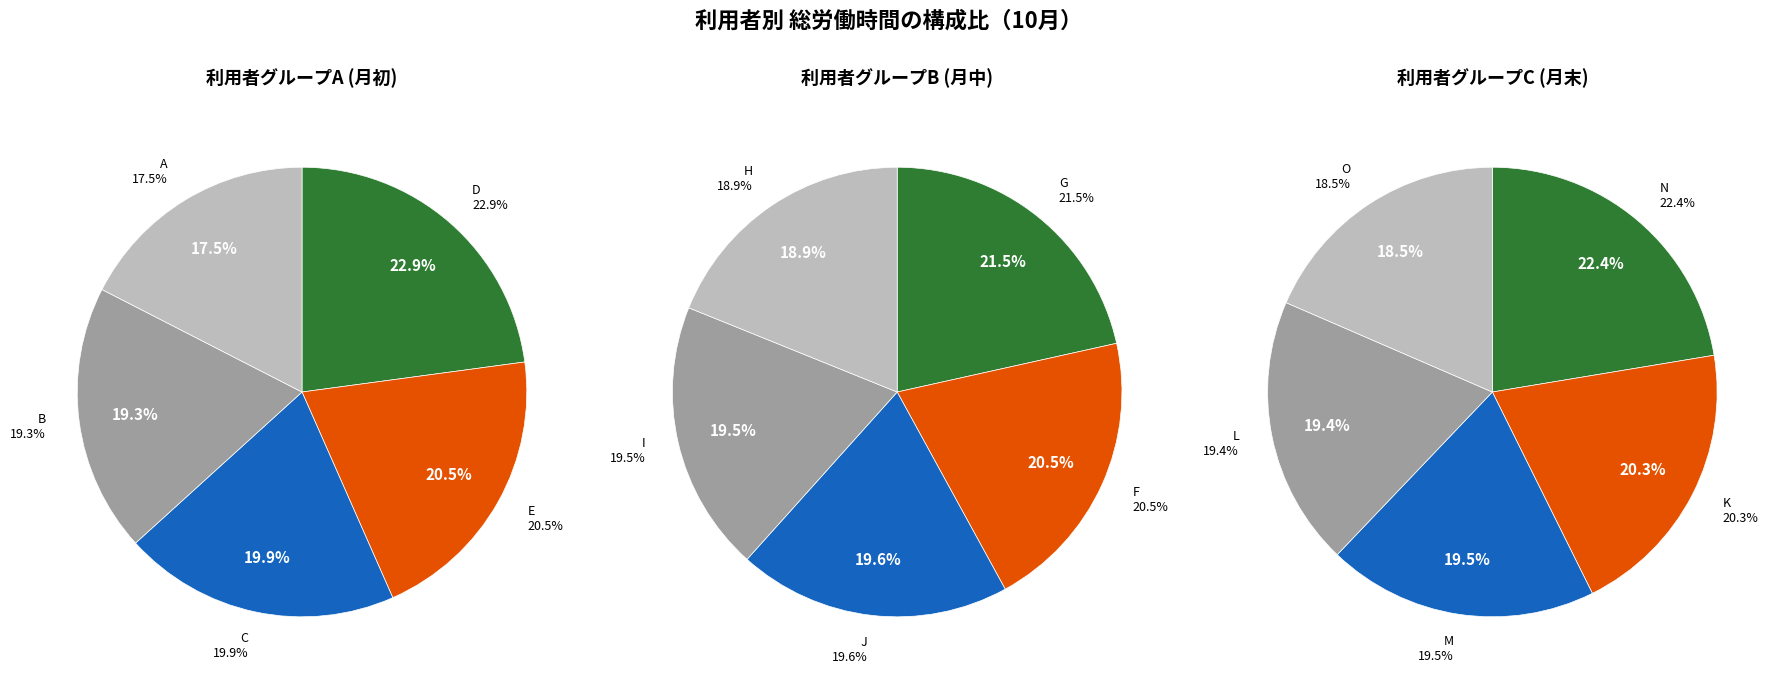

Does any single category account for the majority?

No